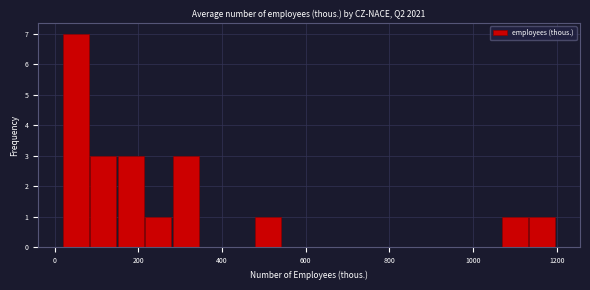

Read against the x-axis, roughly where is the centre of the tallest bar?

60